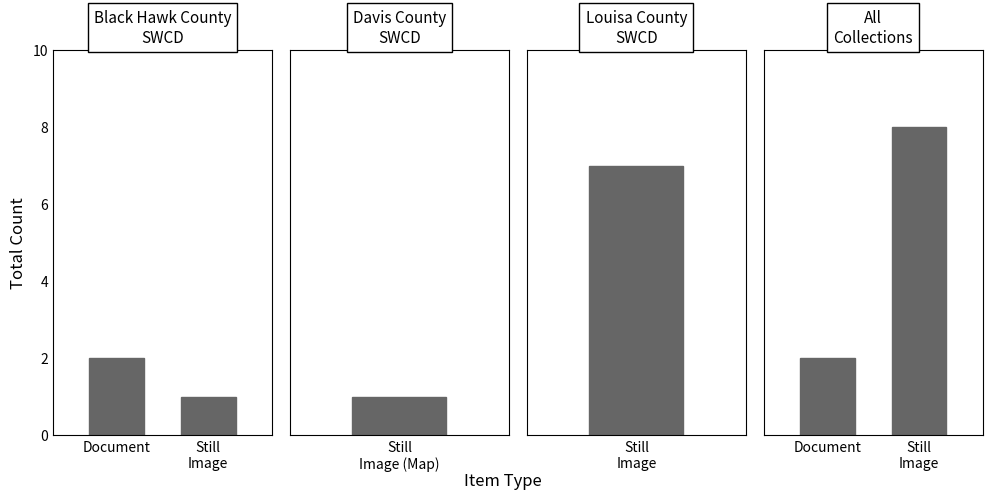

What is the difference between the Black Hawk County
SWCD values at Document and Still
Image?

1